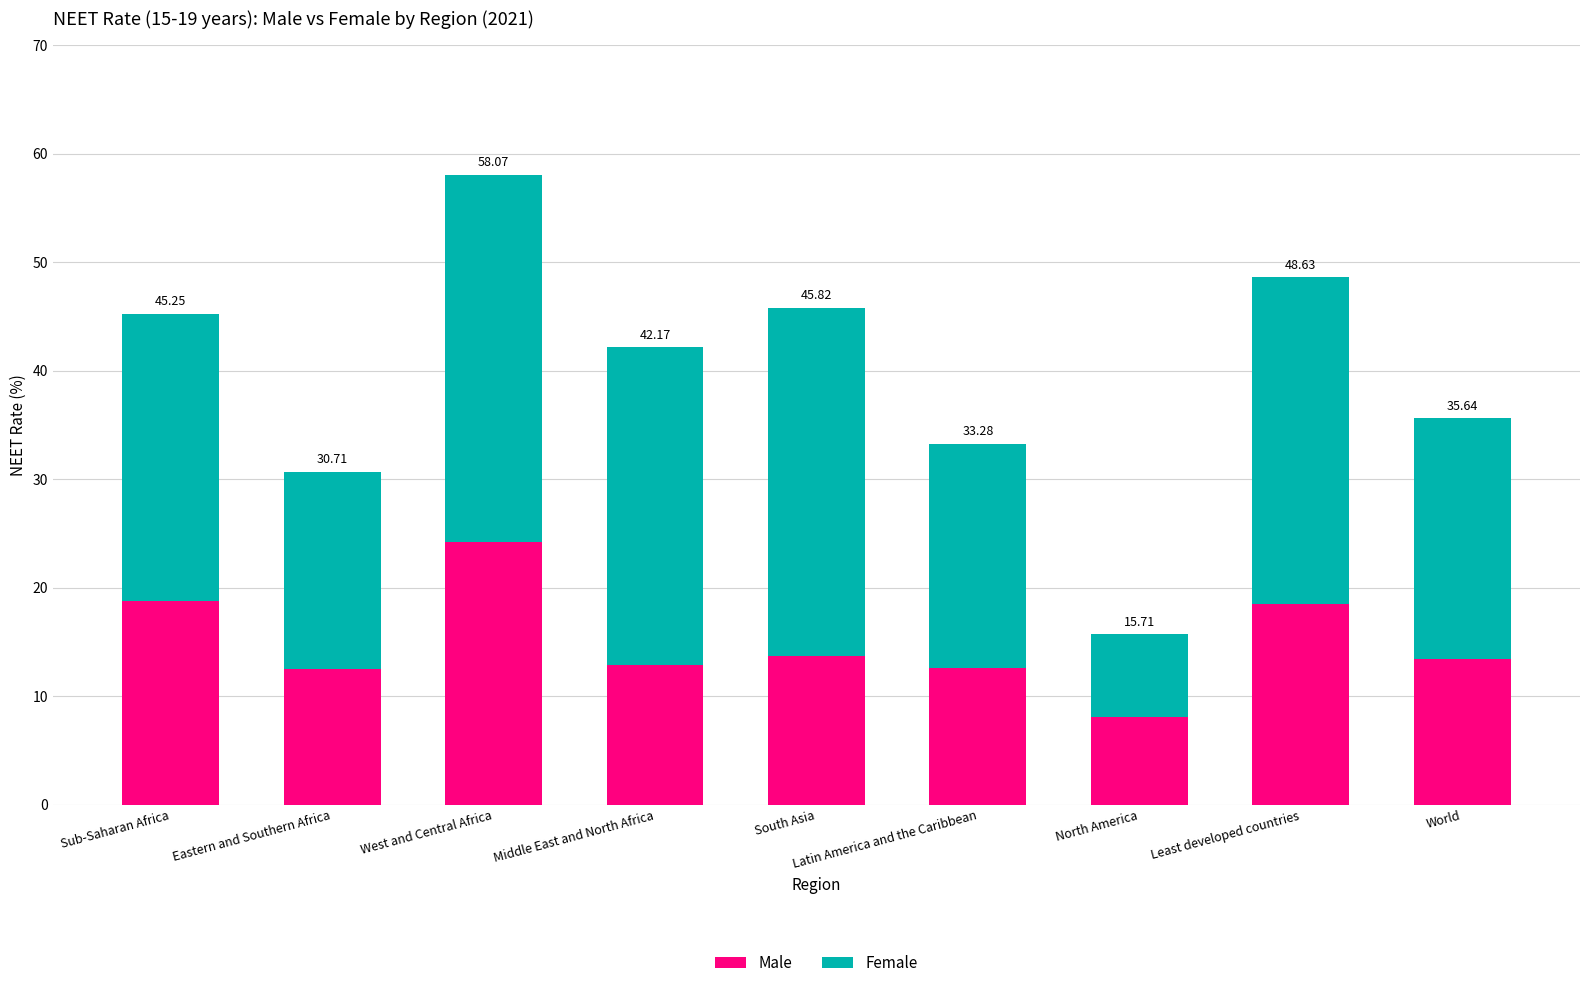

What is the sum of the Female values at Middle East and North Africa and South Asia?

61.5